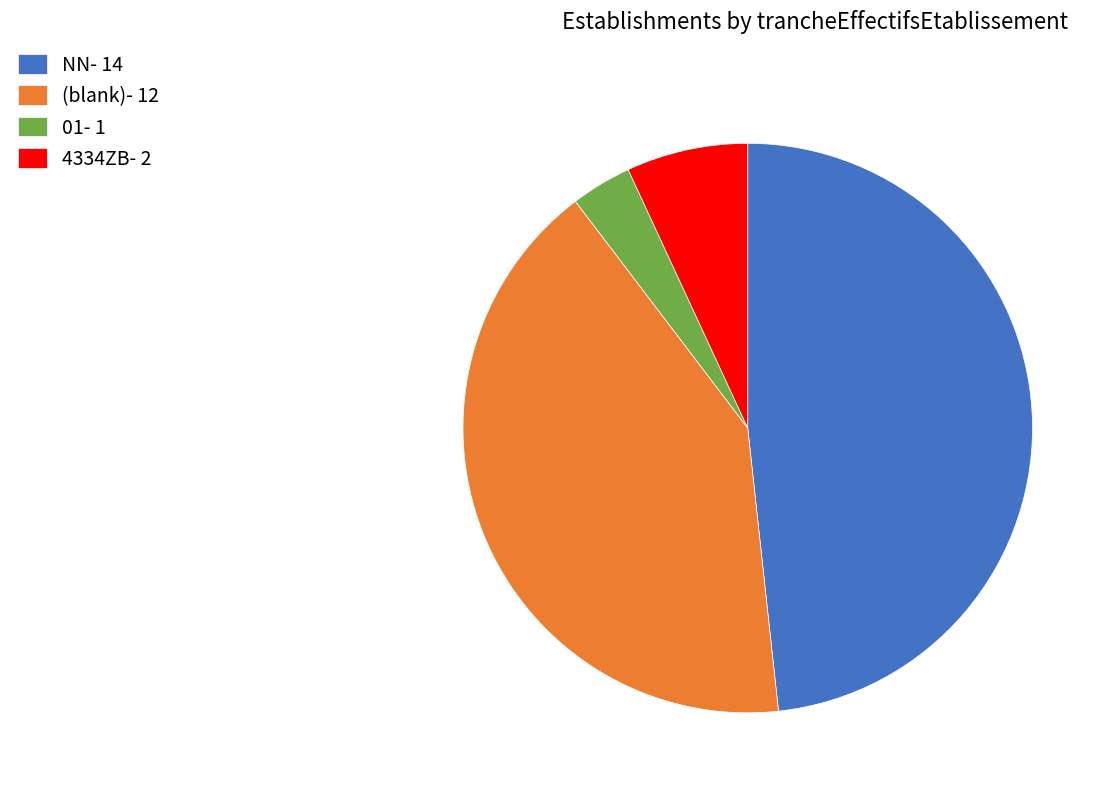

Is (blank)- 12 the majority of the pie?

No